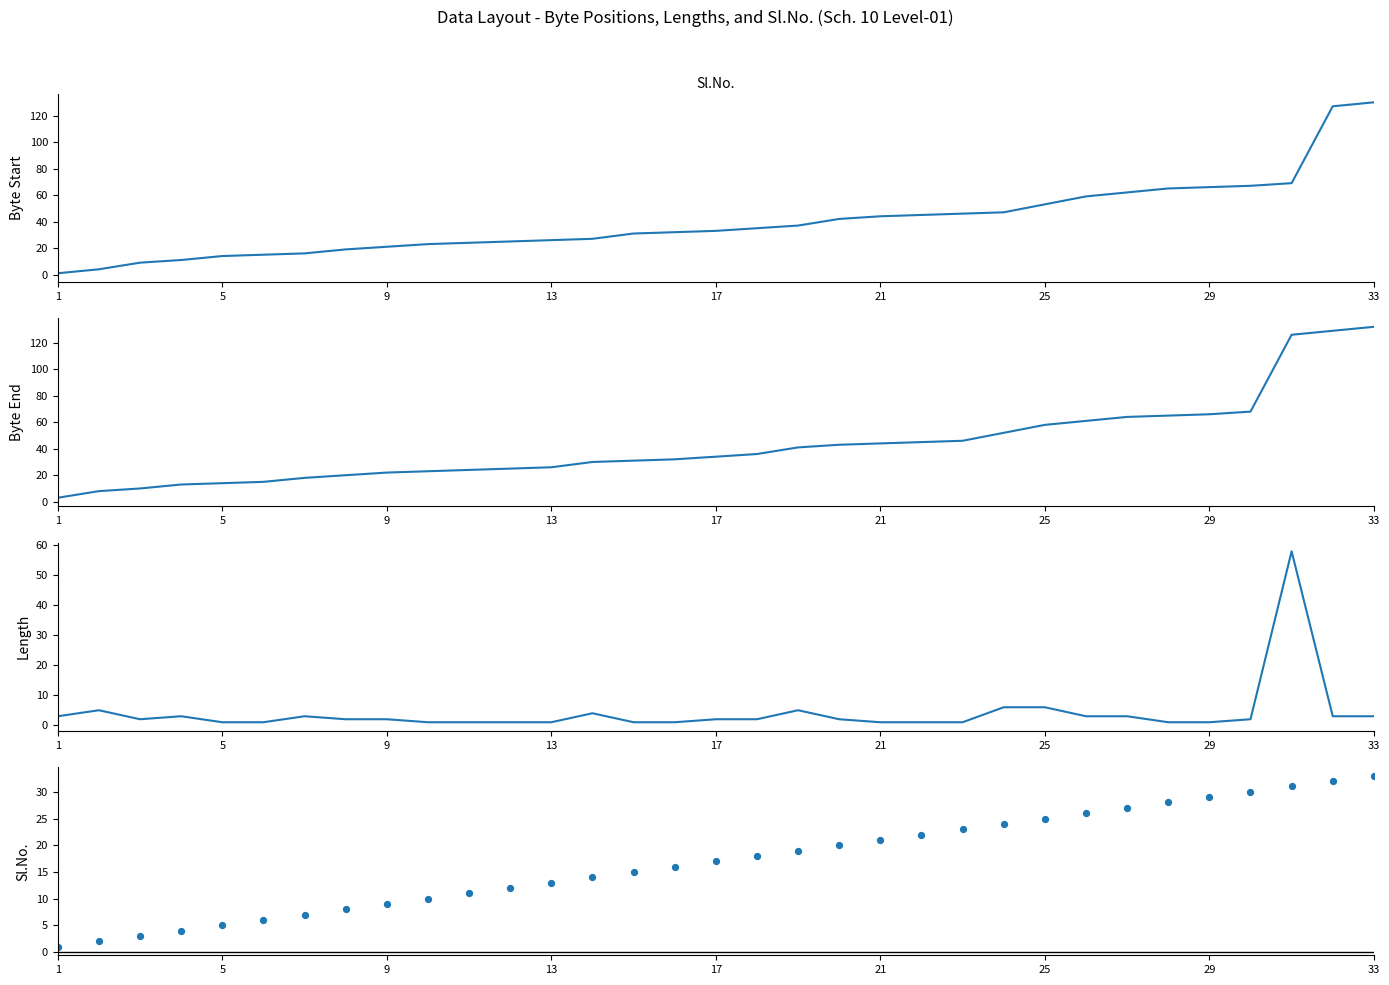

What are all the series names shown in the legend?

Byte Start, Byte End, Length, Sl.No.